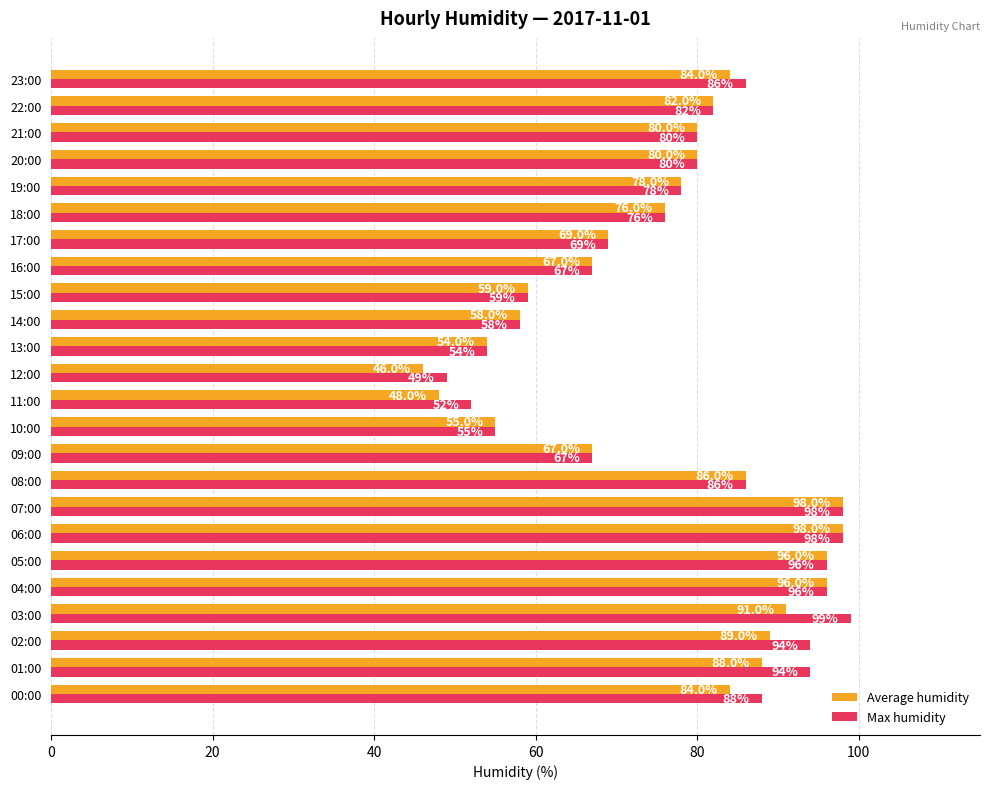

At which category does the chart reach its minimum across all series?

12:00